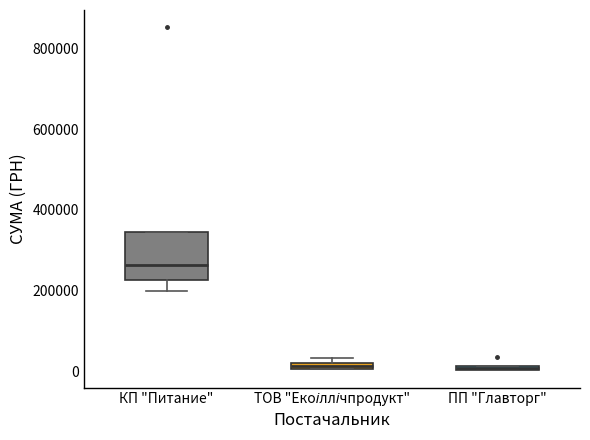

Where does the lower whisker of the box for КП "Питание" end on the y-axis? The values are not printed on the chart, so give them approximately, as read against the axis.

200000